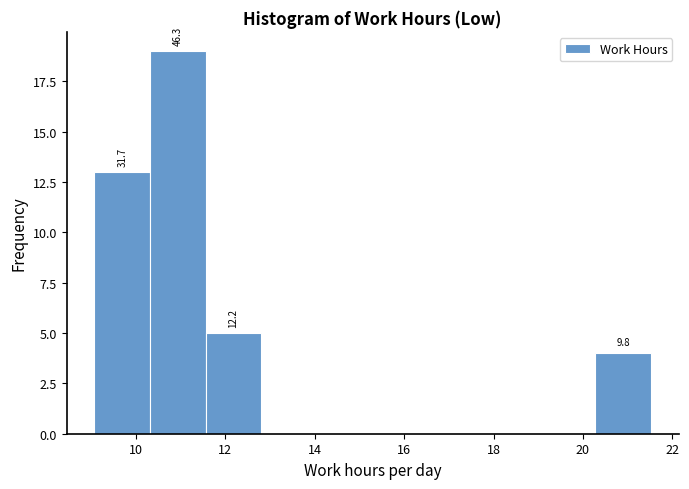

Which range on the x-axis has the tallest bar?

10.4 to 11.6